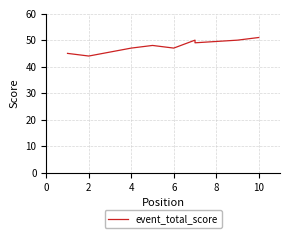

True or false: there are more than 2 points higher than both neighbors.

False